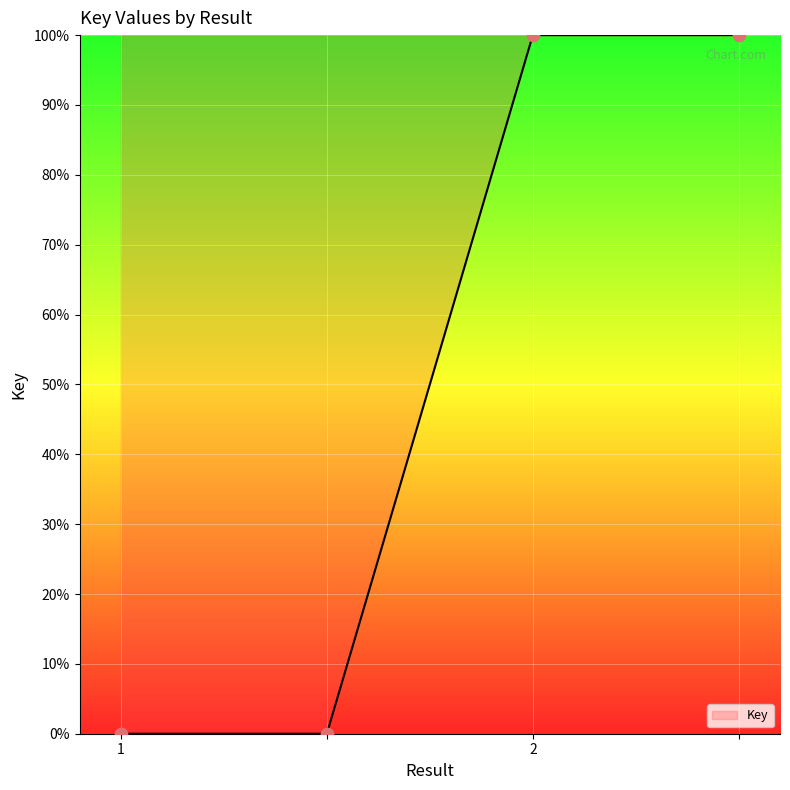

What is the difference between the maximum and minimum values?

100